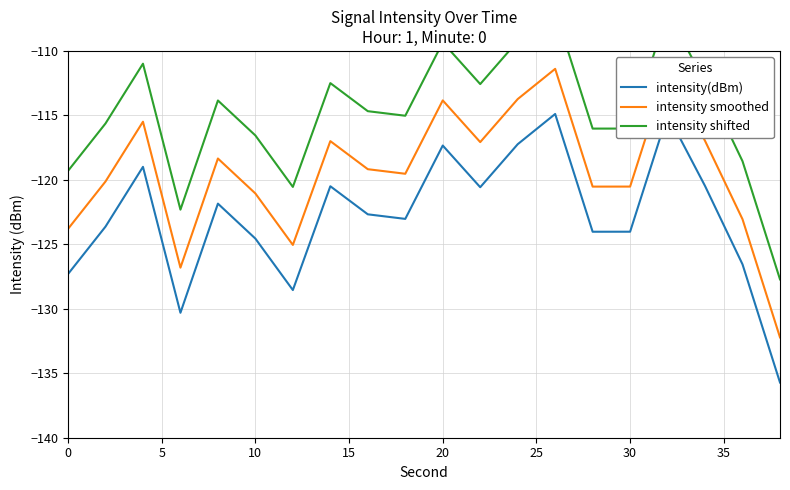

In intensity(dBm), how many points are lower than both neighbors (excluding endpoints)?

5